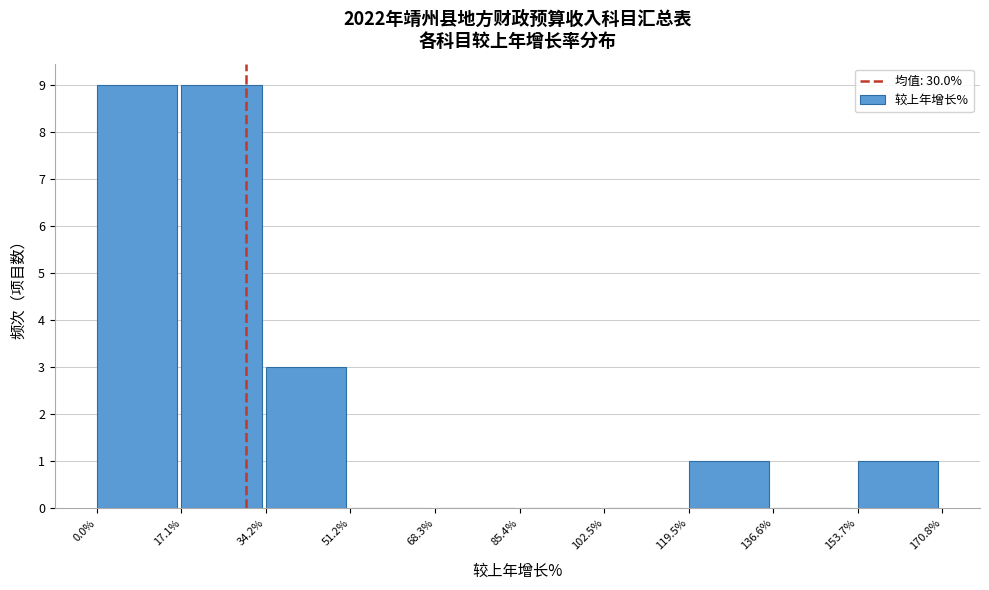

What is the height of the bar covering 119.5% to 136.6% on the x-axis? The values are not printed on the chart, so give them approximately, as read against the axis.

1